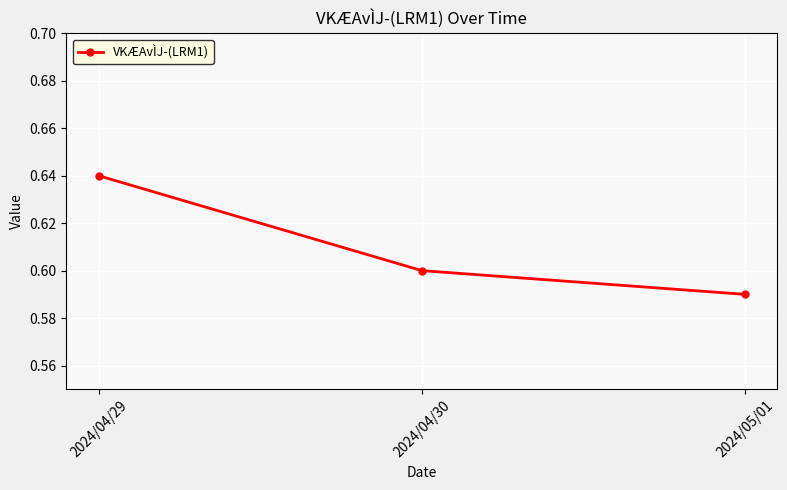

What is the difference between the maximum and minimum values?

0.1